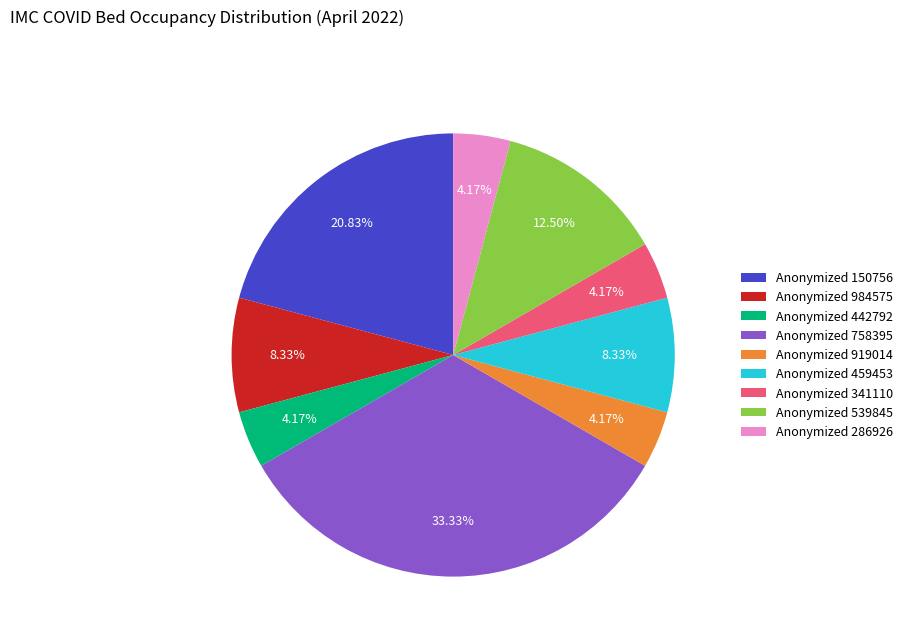

Is the sum of Anonymized 758395 and Anonymized 919014 greater than half?

No